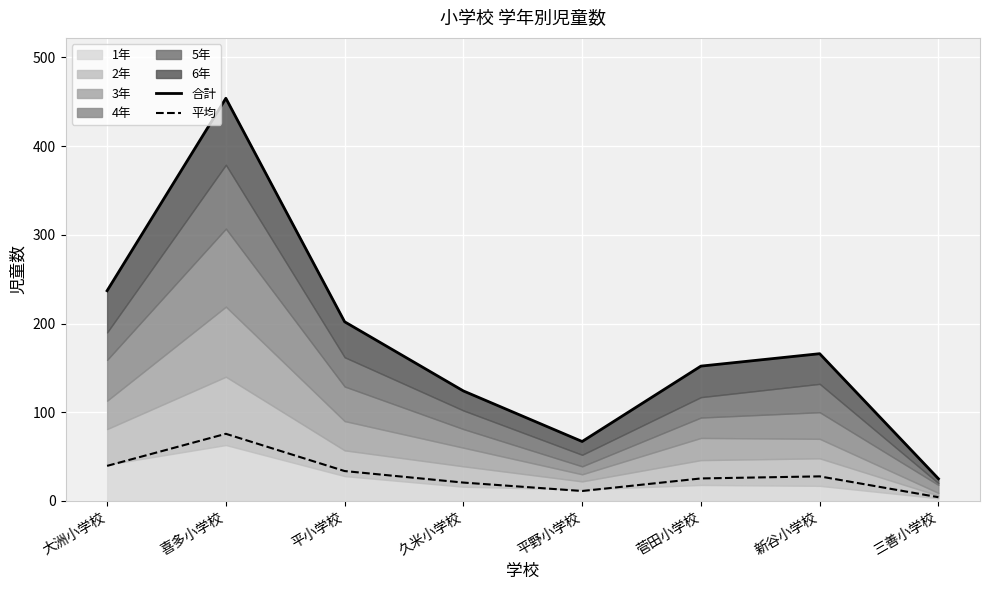

Is the value of 合計 at 新谷小学校 greater than the value of 平均 at 新谷小学校?

Yes